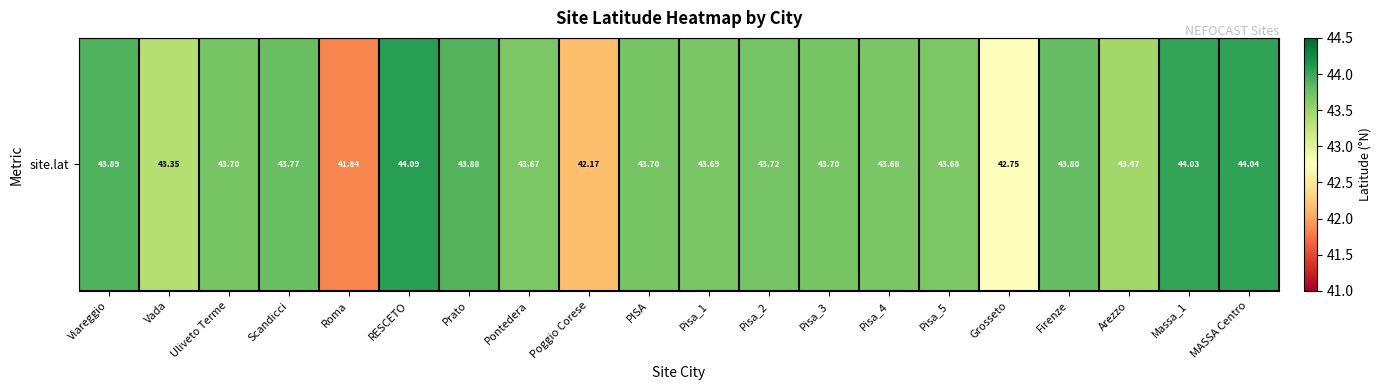

Which has a higher value, PISA or Pisa_4?

PISA